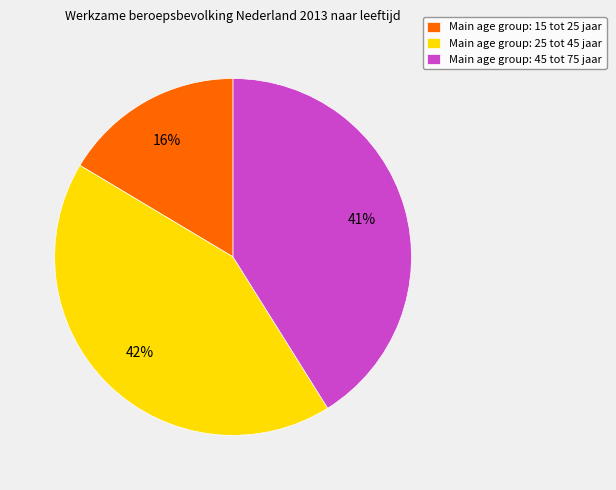

Count the number of slices in the pie.

3